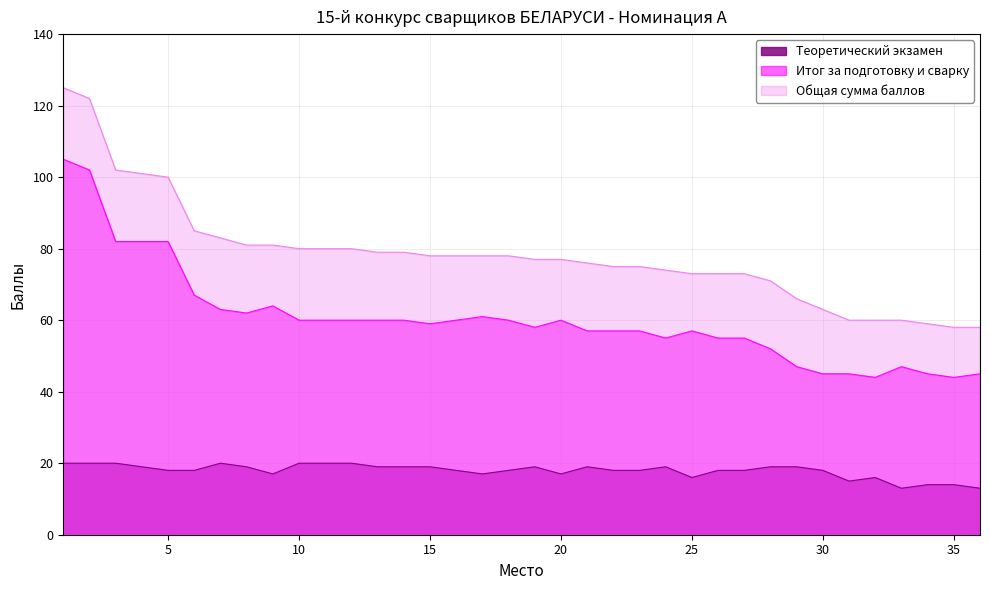

What value does the Общая сумма баллов series have at 12?

80